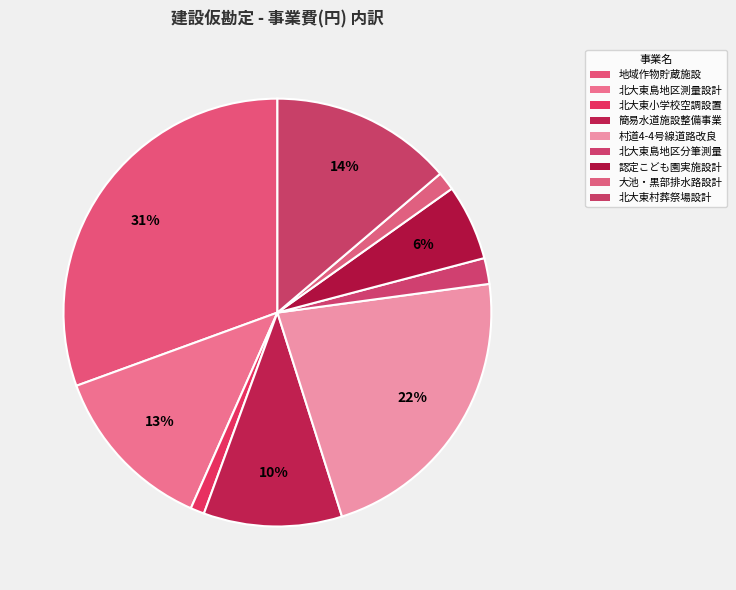

To the nearest percent, what is the difference between the largest and smallest slice percentages?

30%